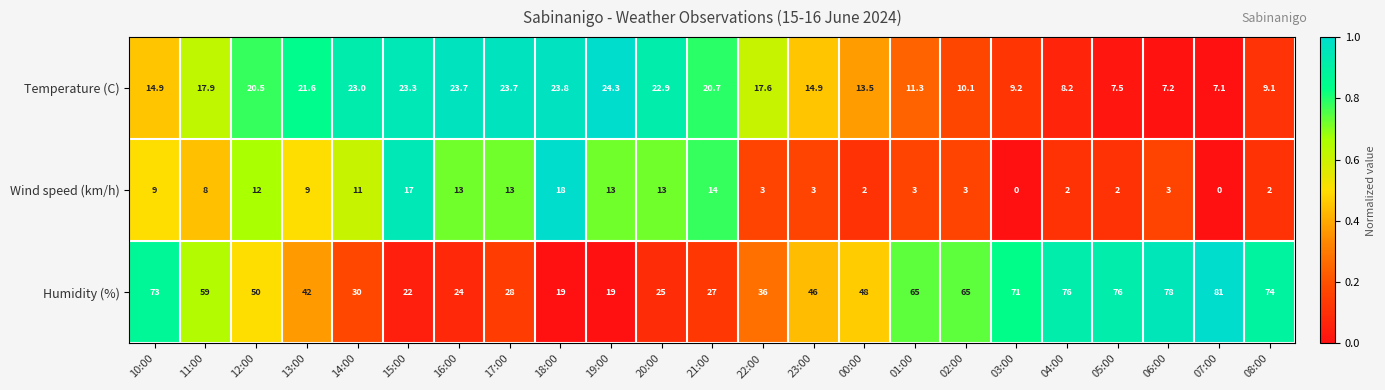

At how many categories does at least one series exceed 0?

23